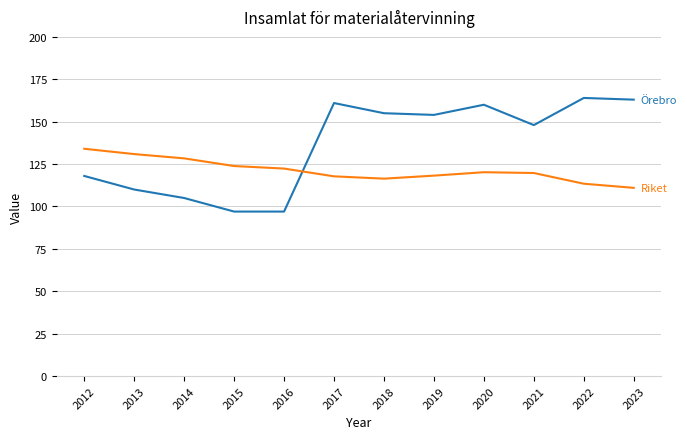

What is the total value across all series at 2022?

277.4